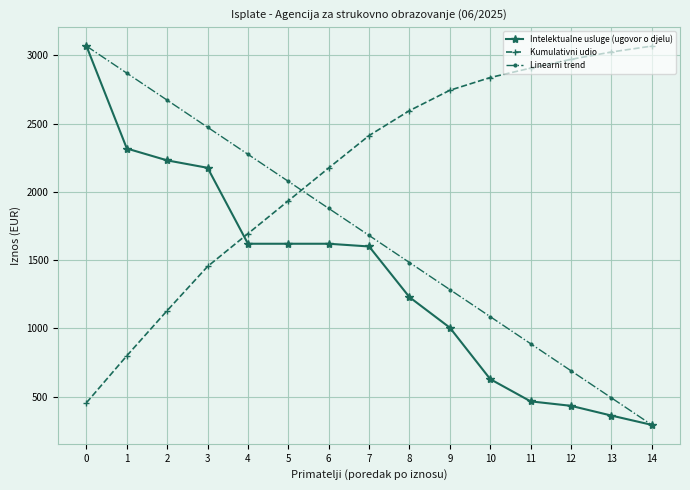

Reading left to right, what are all the values shown in this chart?

Intelektualne usluge (ugovor o djelu): 0=3068.0	1=2317.5	2=2230.6	3=2176.2	4=1620.0	5=1620.0	6=1620.0	7=1600.0	8=1228.7	9=1005.2	10=628.2	11=465.4	12=432.6	13=361.3	14=293.2
Kumulativni udio: 0=455.4	1=799.5	2=1130.6	3=1453.7	4=1694.2	5=1934.7	6=2175.1	7=2412.7	8=2595.1	9=2744.3	10=2837.5	11=2906.6	12=2970.9	13=3024.5	14=3068.0
Linearni trend: 0=3068.0	1=2869.8	2=2671.6	3=2473.4	4=2275.2	5=2077.0	6=1878.8	7=1680.6	8=1482.4	9=1284.2	10=1086.0	11=887.8	12=689.6	13=491.4	14=293.2